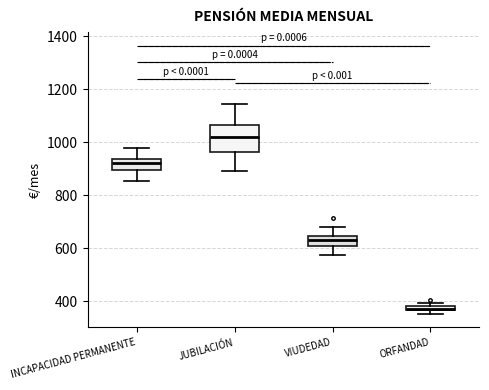

Comparing the boxes themselves (not the whiskers), which one is the tallest?

JUBILACIÓN